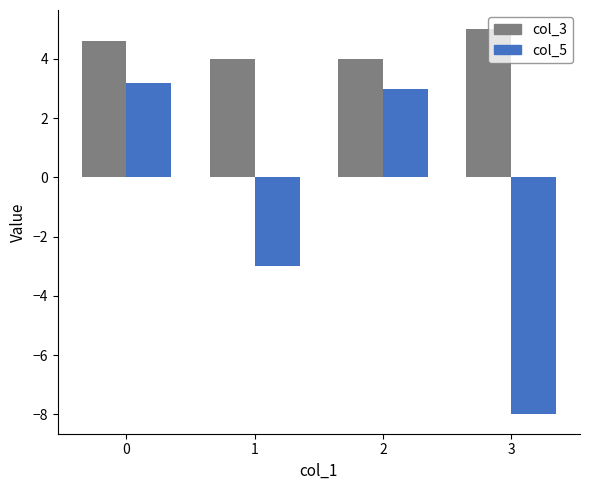

Which series has the widest spread of values?

col_5